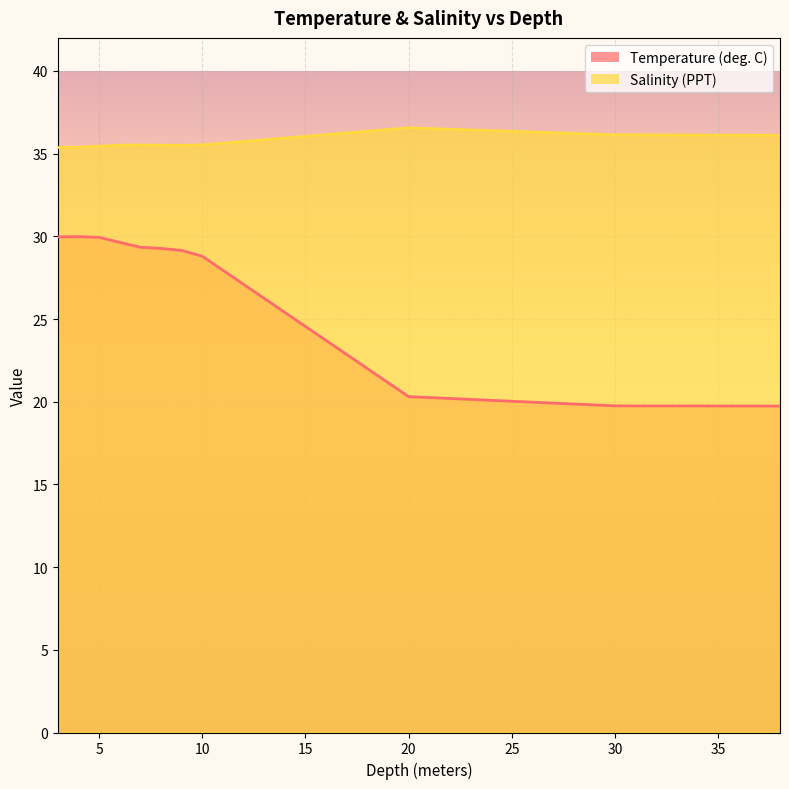

What is the sum of all Temperature (deg. C) values?

295.9